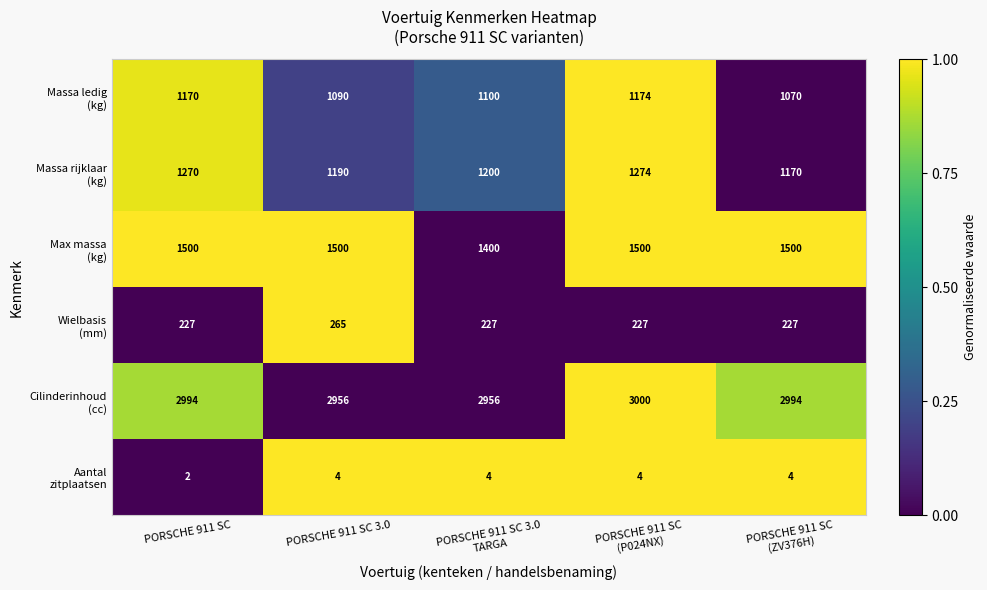

What is the maximum value shown in the chart?

3000